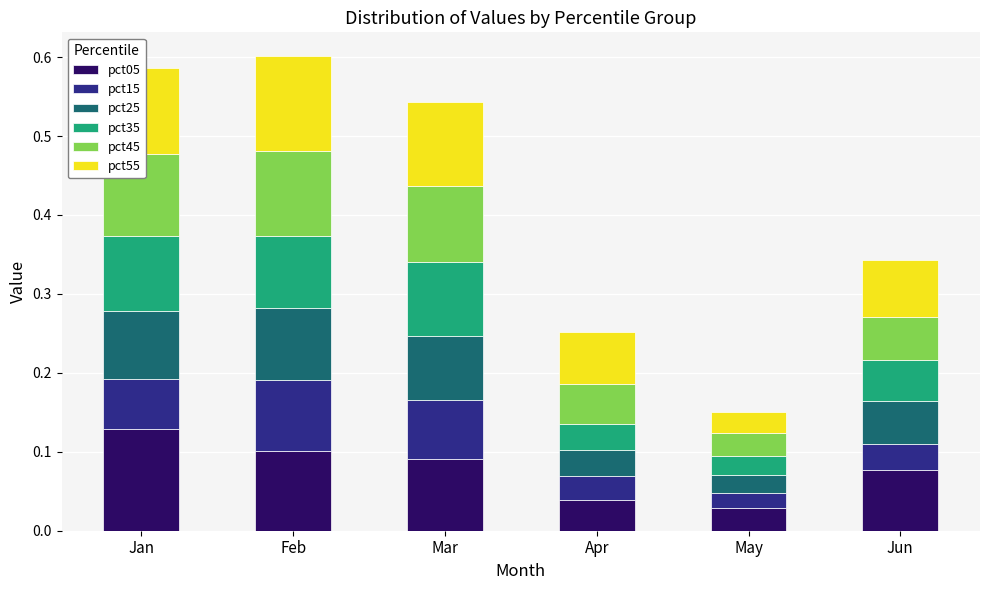

True or false: pct05 has a value of 0.1 at Jun.

True